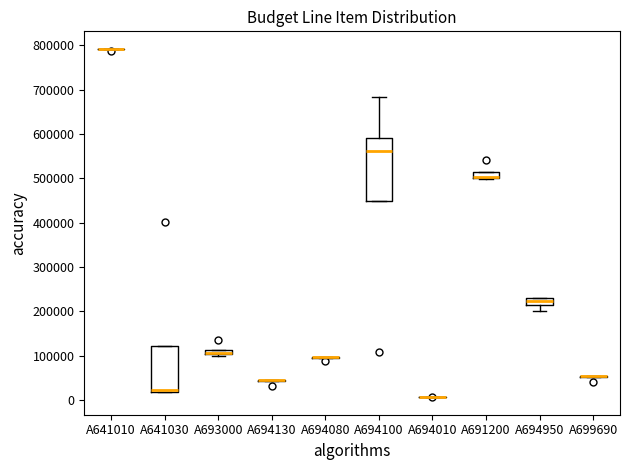

Which box is the tallest, from its lower edge to its upper edge?

A694100